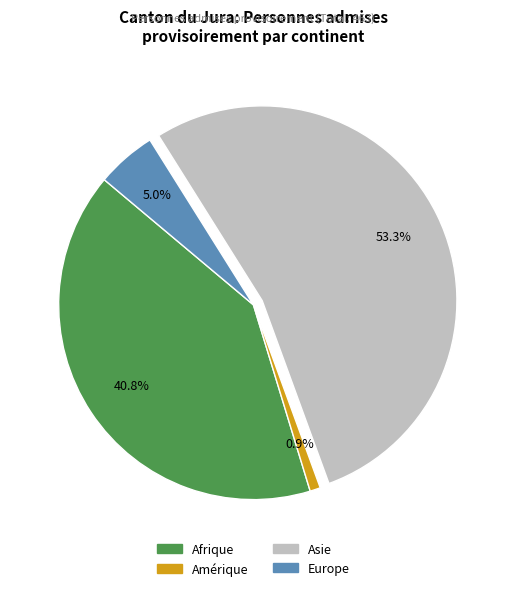

To the nearest percent, what portion does Amérique represent?

1%